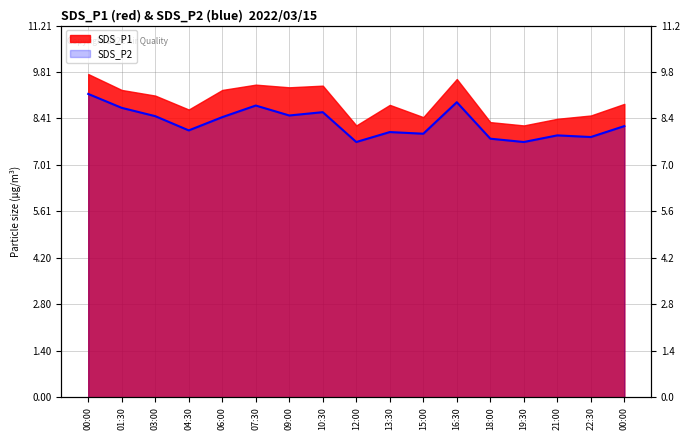

How many interior local valleys (lower than both neighbors) does the data have?

6